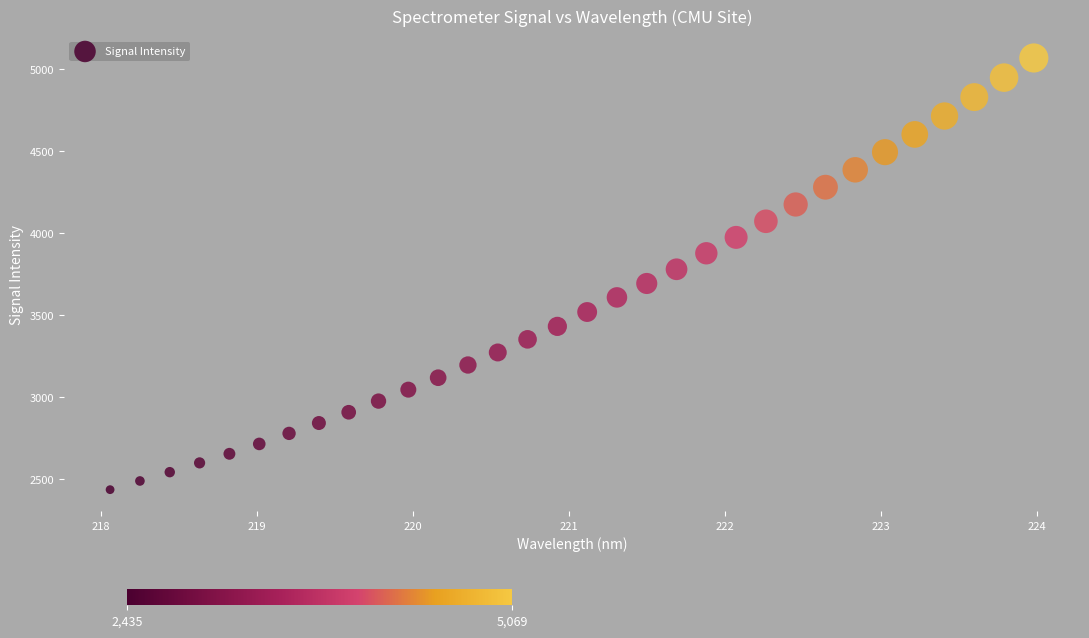

What is the range of X values (max minus min)?

5.9